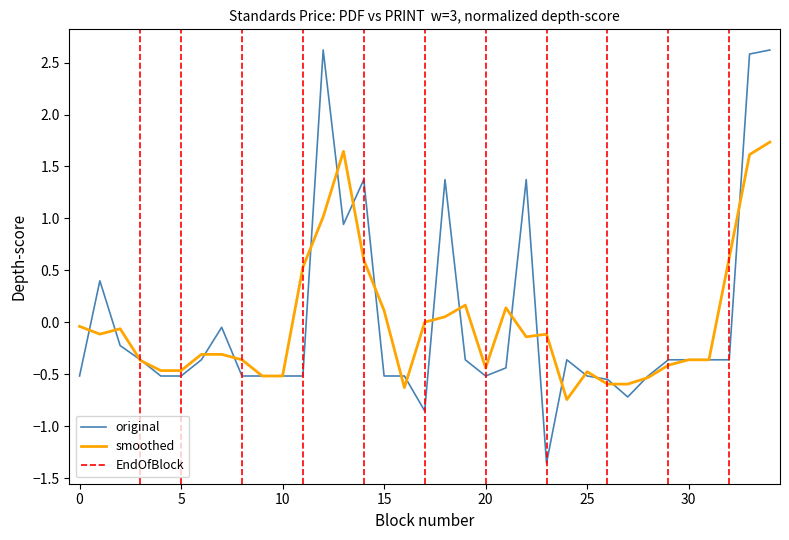

True or false: original has a value of -0.7 at 15.

False